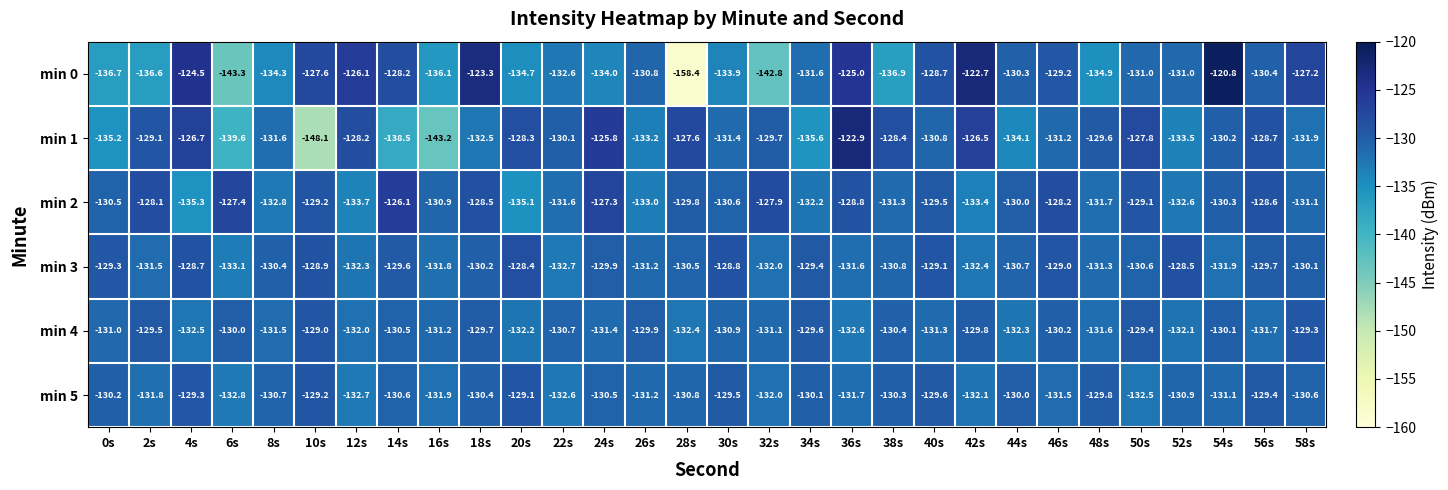

How many data points does each series have?

30